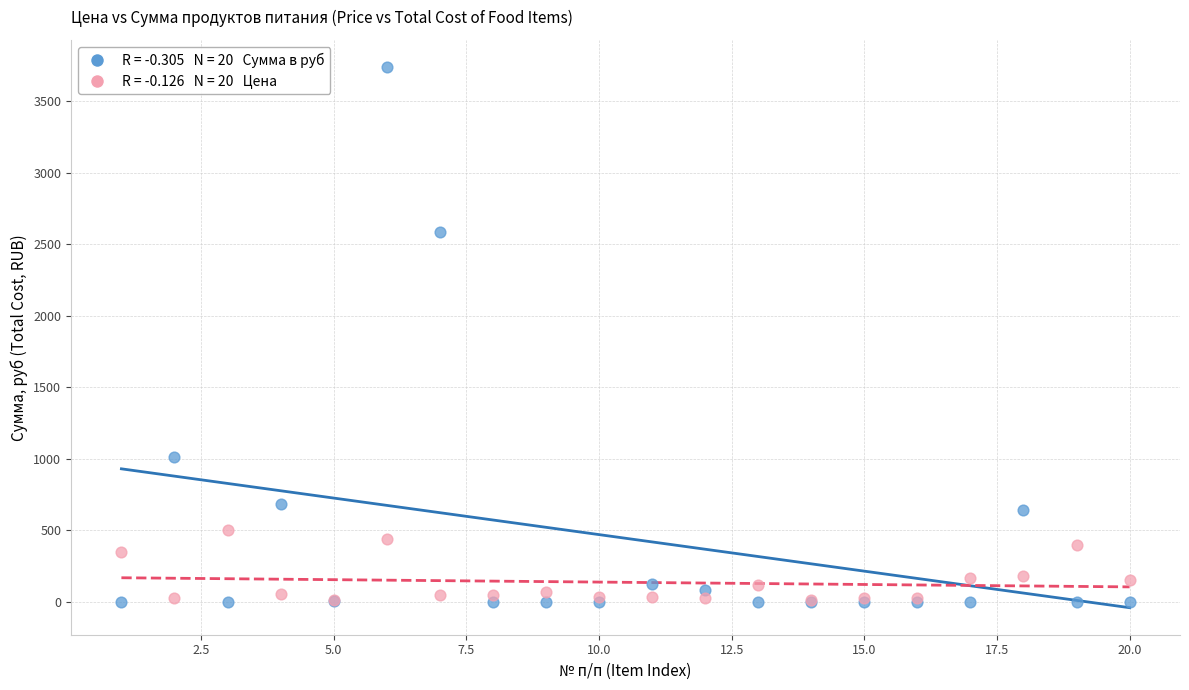

Across all series, what Y value is closest to 1869?

2586.2